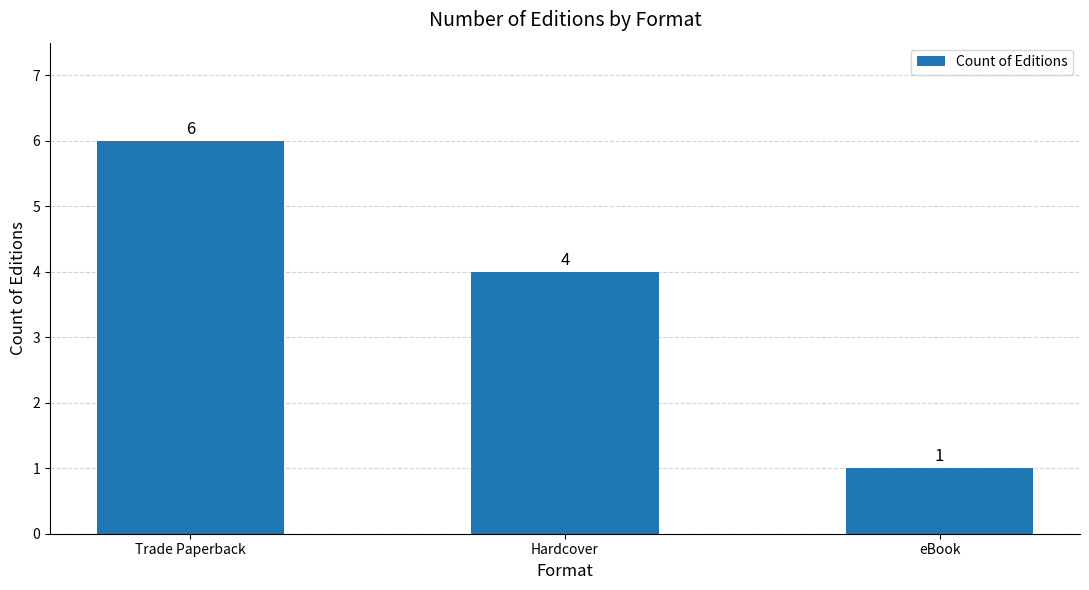

Read the value at Trade Paperback.

6